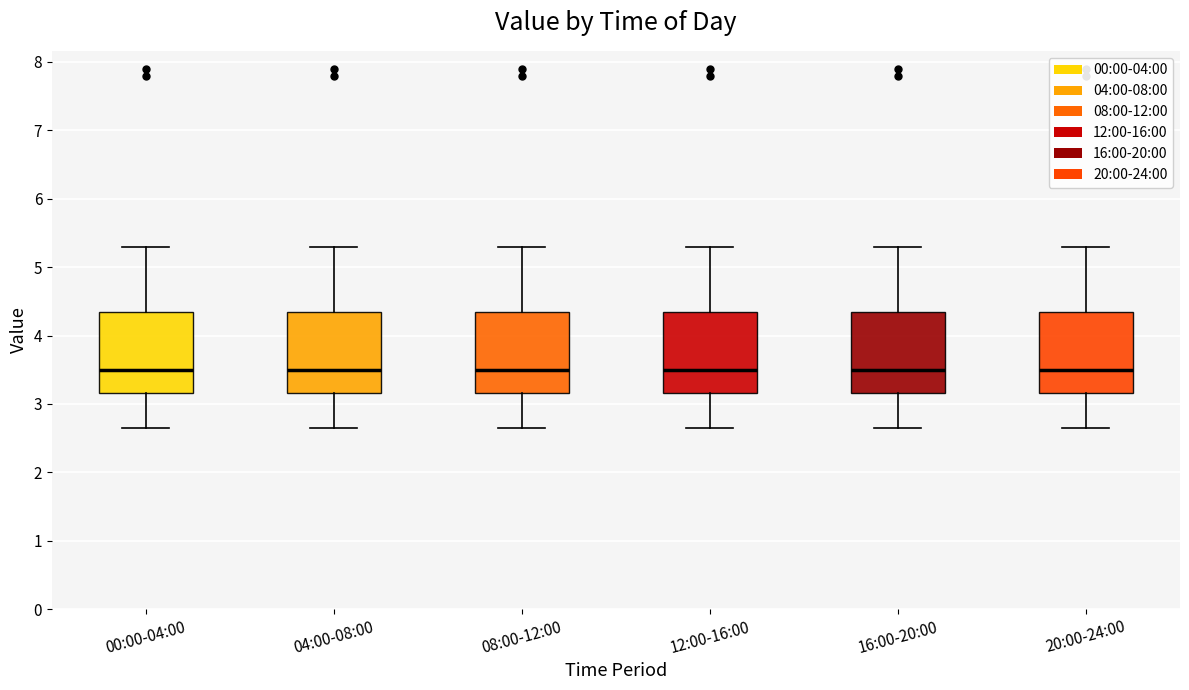

Reading left to right, transcribe this box plot: for each box, give where its median line is, the range the box spans, and where its two whiskers end, as read against the y-axis. The values are not printed on the chart, so give them approximately, as read against the axis.

00:00-04:00: median 3.5, box 3.2 to 4.3, whiskers 2.7 to 5.3
04:00-08:00: median 3.5, box 3.2 to 4.3, whiskers 2.7 to 5.3
08:00-12:00: median 3.5, box 3.2 to 4.3, whiskers 2.7 to 5.3
12:00-16:00: median 3.5, box 3.2 to 4.3, whiskers 2.7 to 5.3
16:00-20:00: median 3.5, box 3.2 to 4.3, whiskers 2.7 to 5.3
20:00-24:00: median 3.5, box 3.2 to 4.3, whiskers 2.7 to 5.3